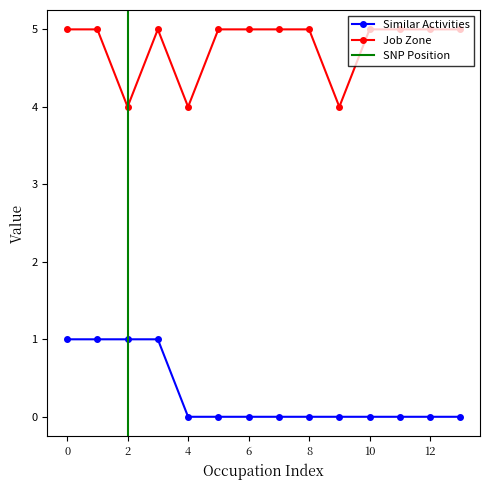

At which category does Job Zone reach its first local valley?

2